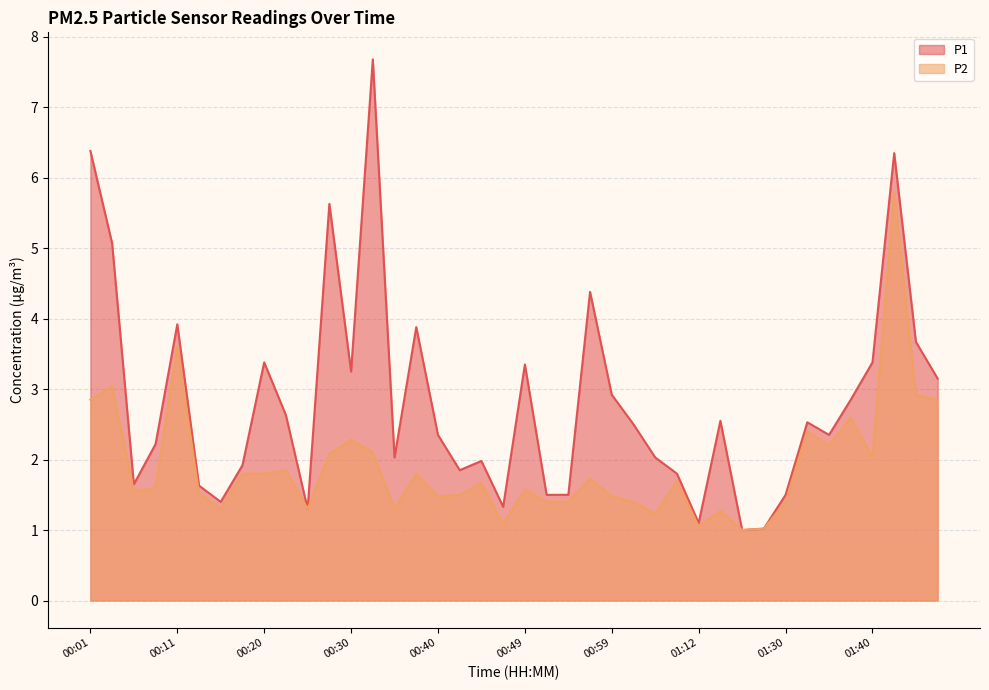

Which series has the largest total across all categories?

P1